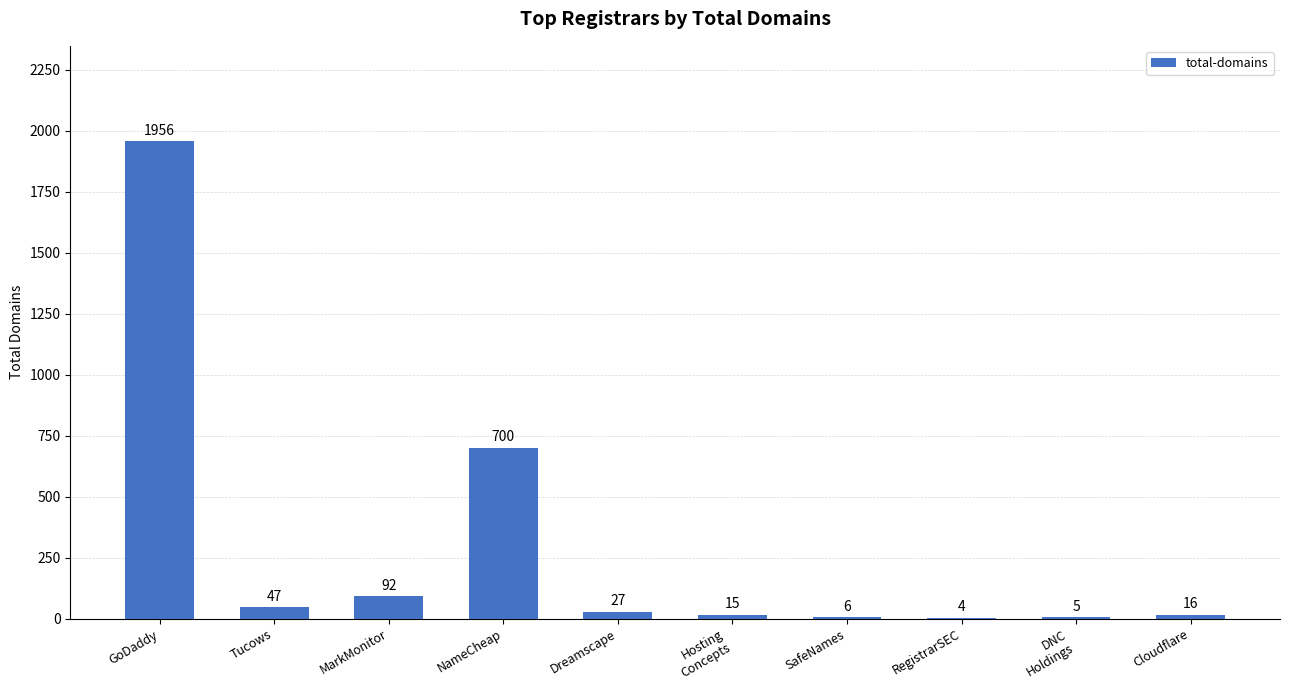

What is the sum of the values at RegistrarSEC and NameCheap?

704